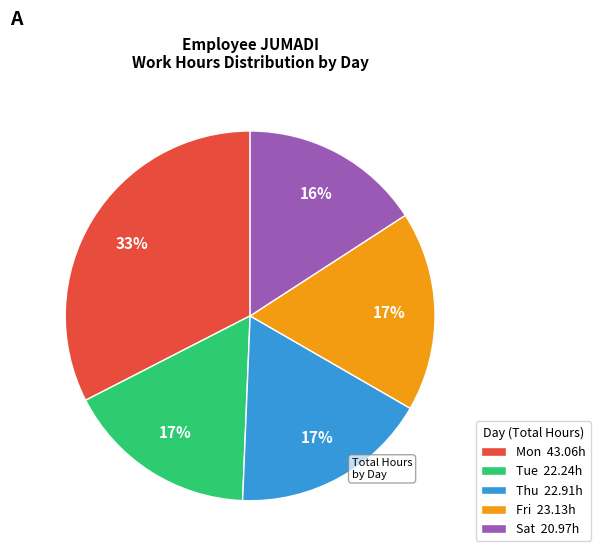

How many slices are in this pie chart?

5